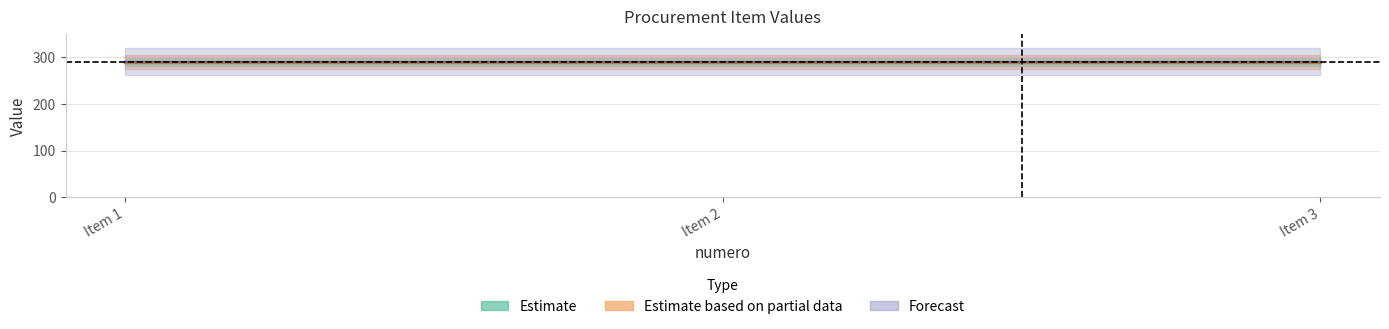

Is the value of monto_minimo at 2 greater than the value of precio_unitario_estimado at 3?

No